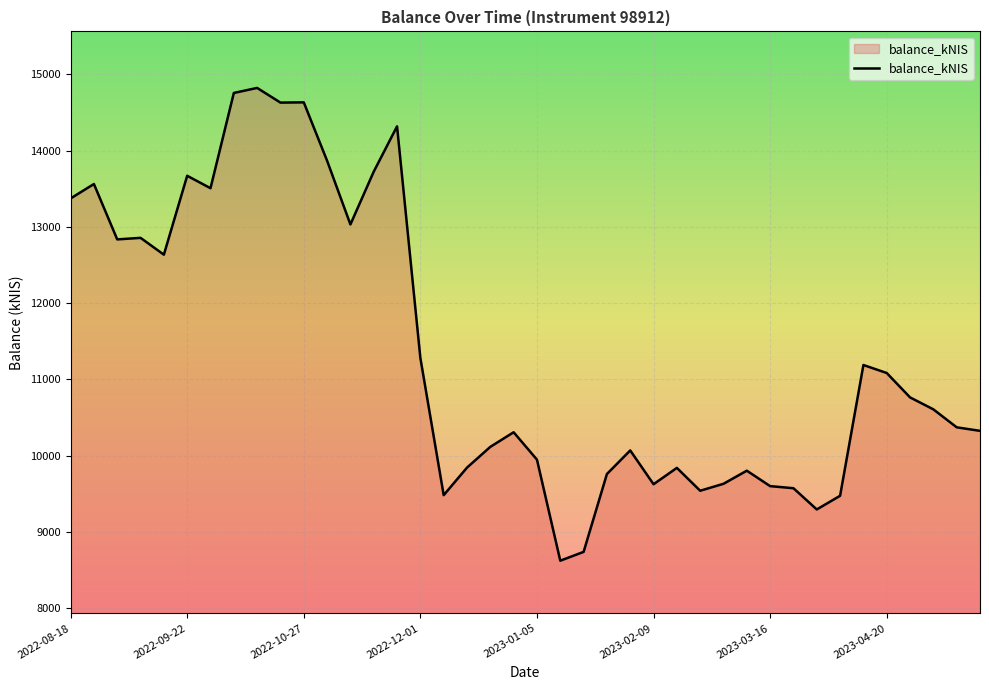

What is the minimum value shown in the chart?

8622.5